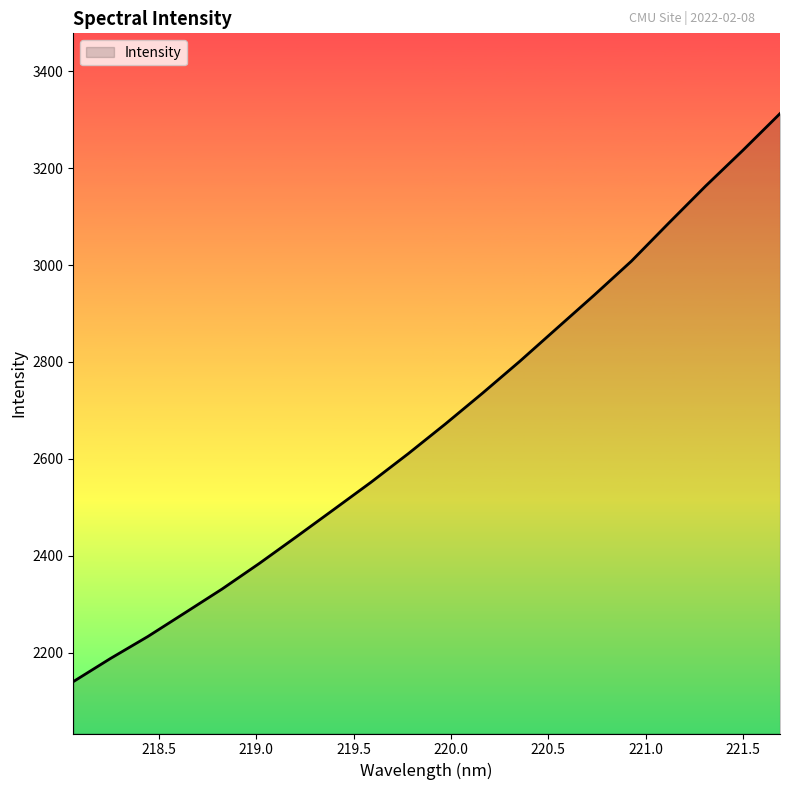

What is the sum of all values?

53480.8